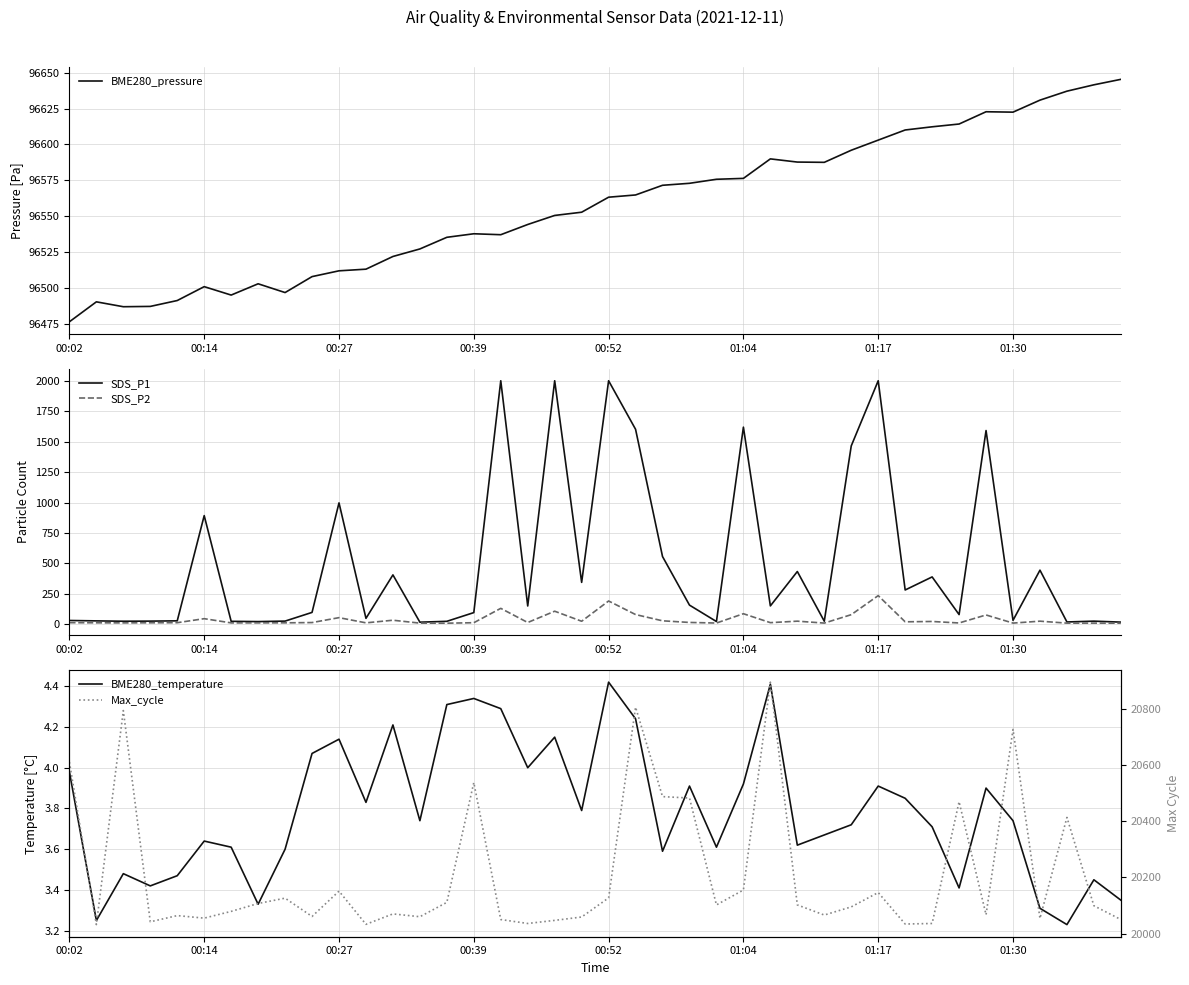

Rank the series at 12 from lowest to highest value.

BME280_temperature, SDS_P2, SDS_P1, Max_cycle, BME280_pressure